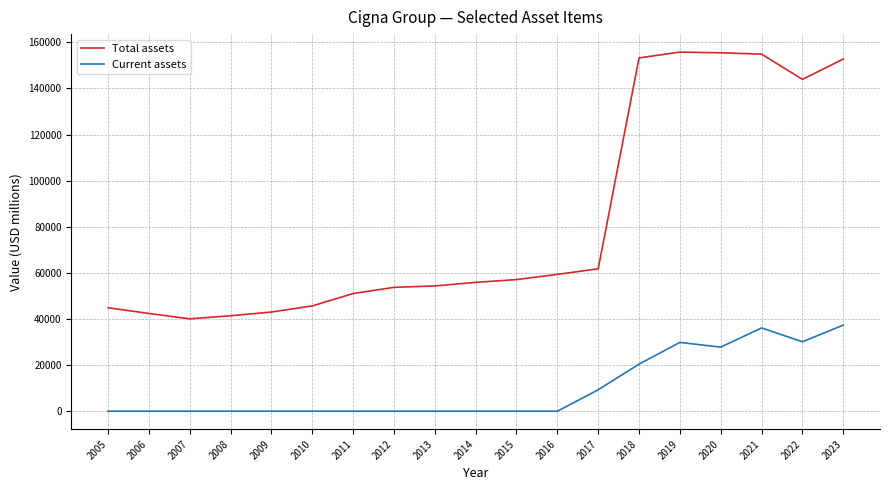

What is the difference between the maximum and second lowest values in the Current assets series?

37351